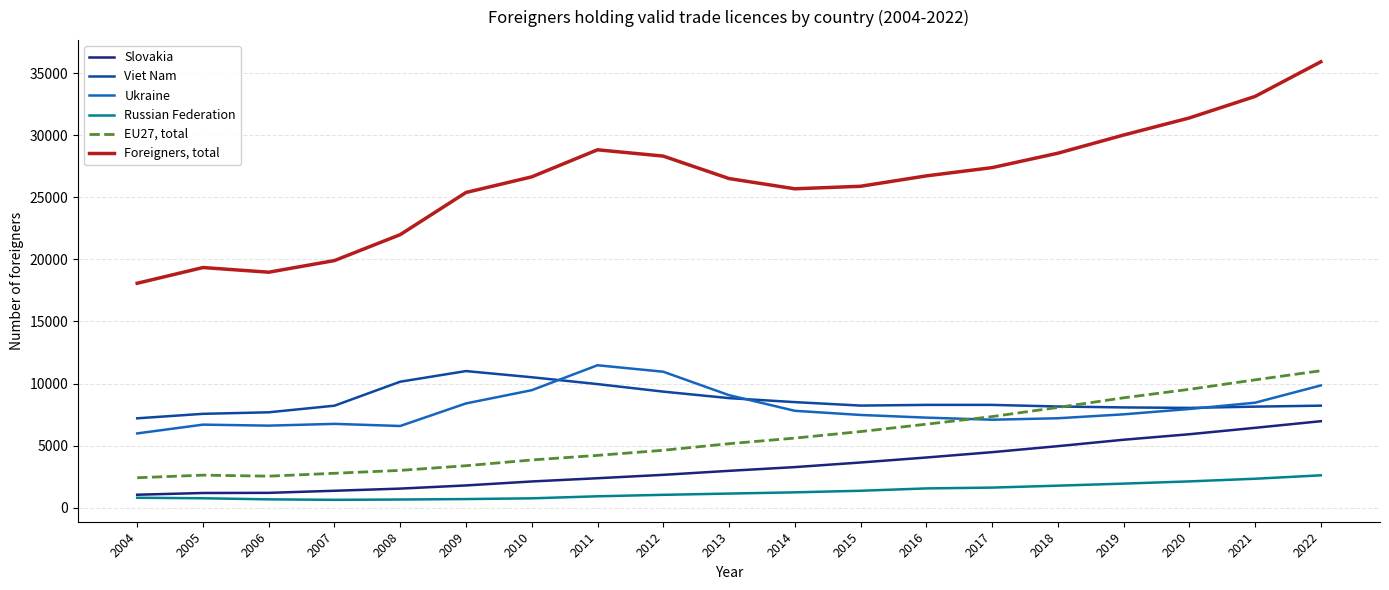

In Viet Nam, how many points are lower than both neighbors (excluding endpoints)?

2